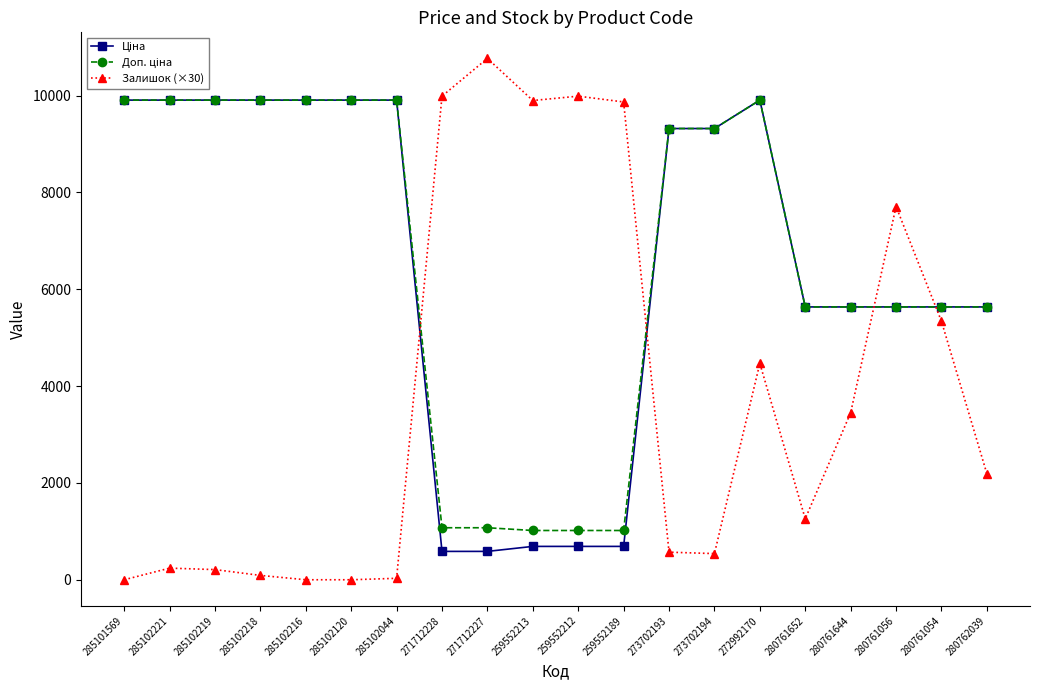

True or false: Залишок (×30) has a value of 90.0 at 285102218.

True